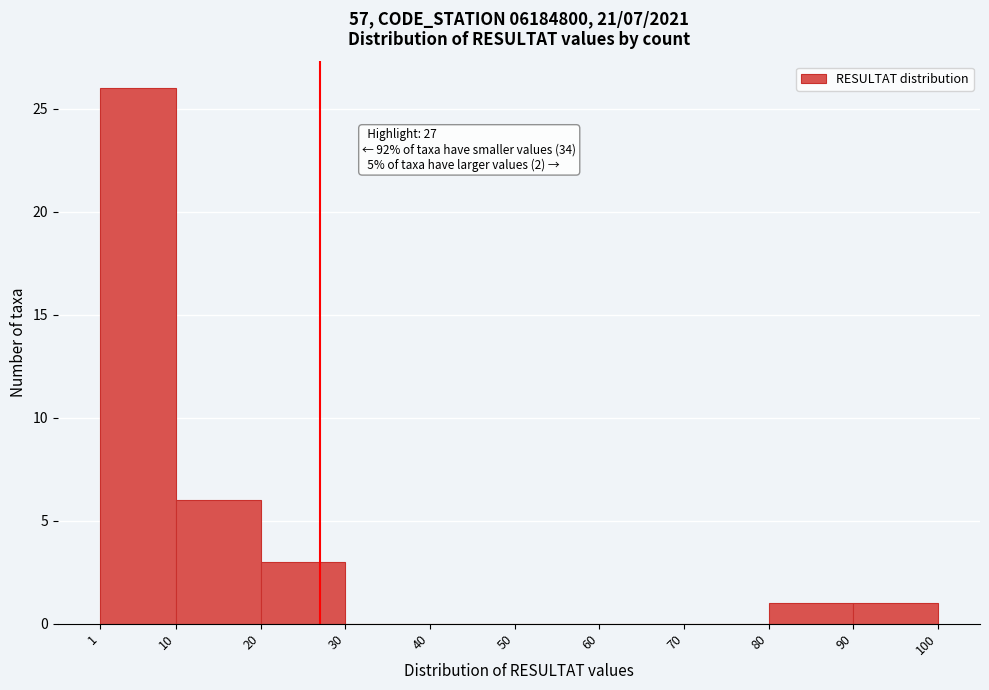

Which range on the x-axis has the tallest bar?

1 to 10